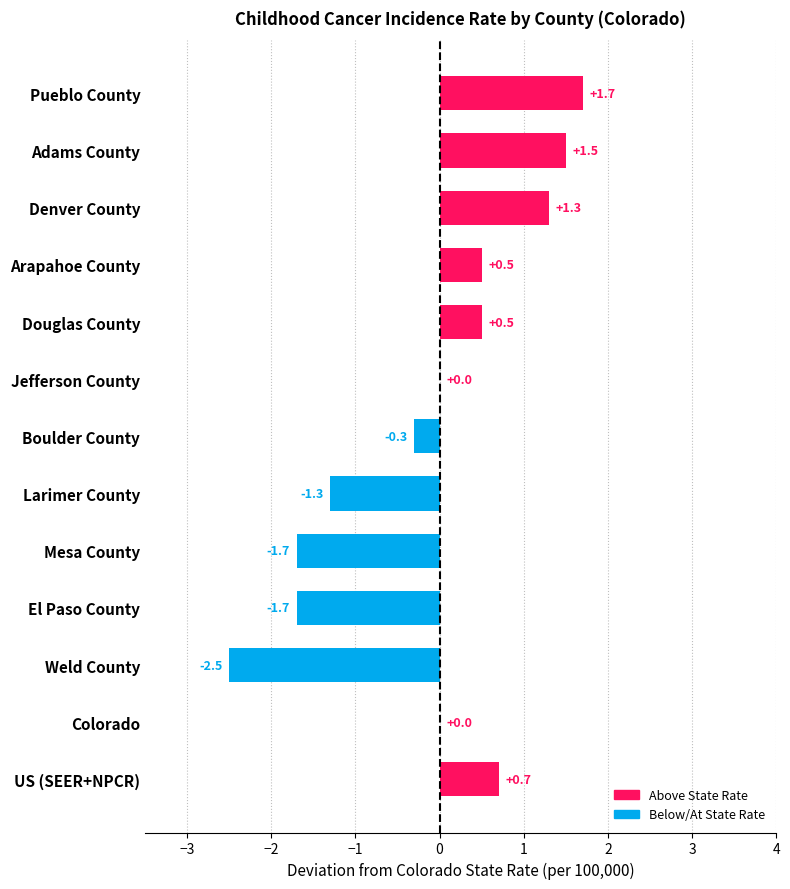

Reading top to bottom, what are all the values shown in this chart?

Pueblo County=1.7	Adams County=1.5	Denver County=1.3	Arapahoe County=0.5	Douglas County=0.5	Jefferson County=0.0	Boulder County=-0.3	Larimer County=-1.3	Mesa County=-1.7	El Paso County=-1.7	Weld County=-2.5	Colorado=0.0	US (SEER+NPCR)=0.7